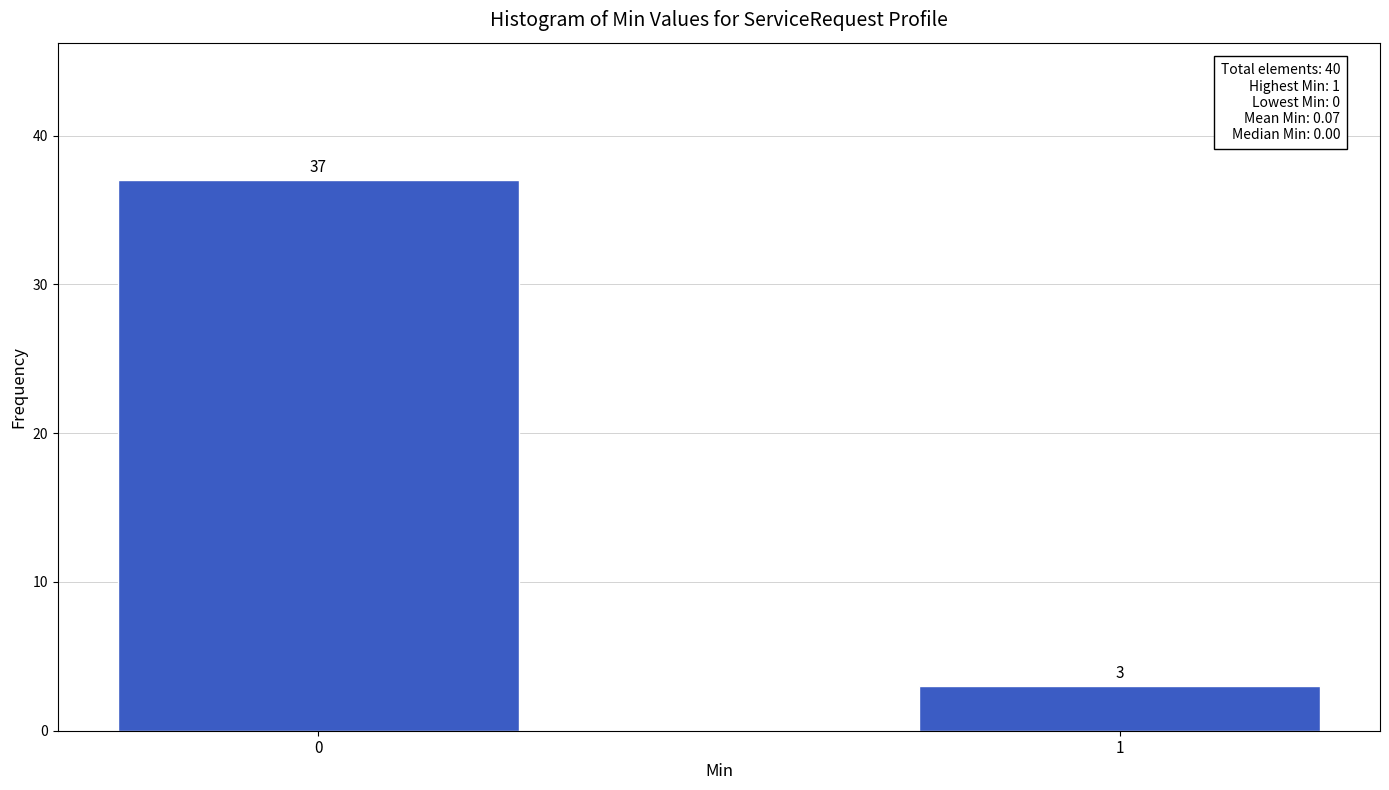

Reading left to right, list all the values displayed in this chart.

37	3